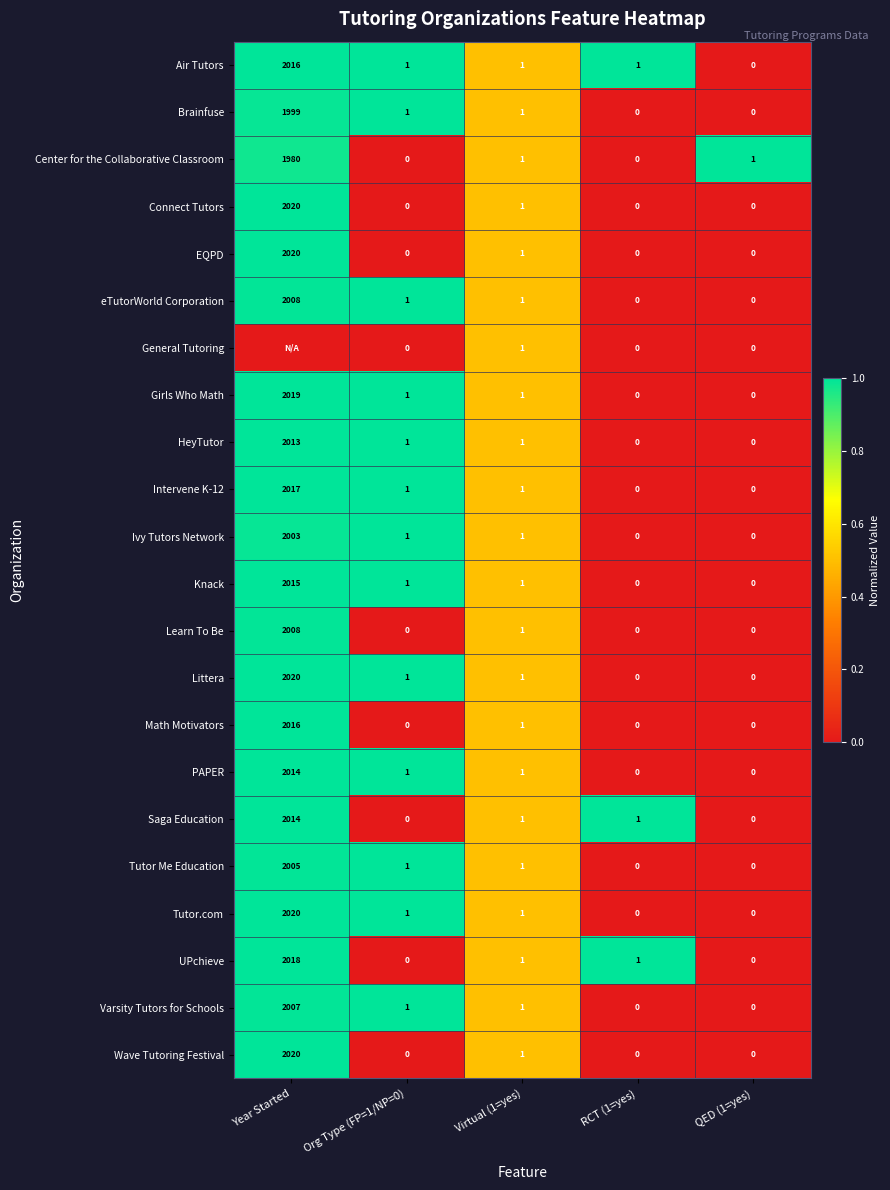

Which category has the highest value in the HeyTutor series?

Year Started